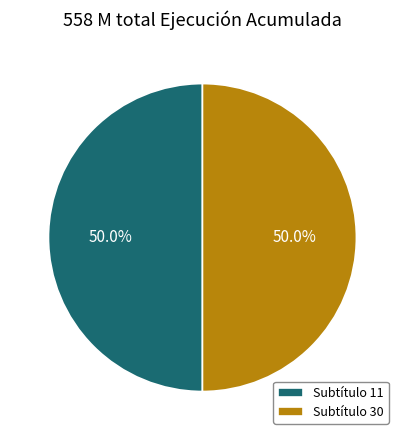

Combined, do Subtítulo 30 and Subtítulo 11 account for over 50%?

Yes